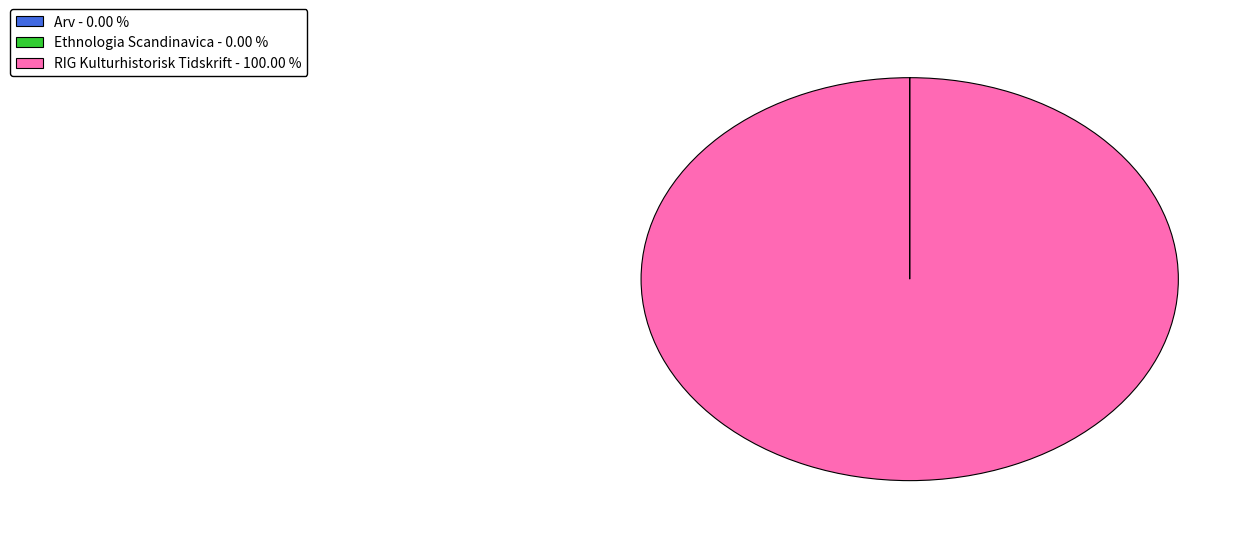

What is the largest slice in the pie chart?

RIG Kulturhistorisk Tidskrift